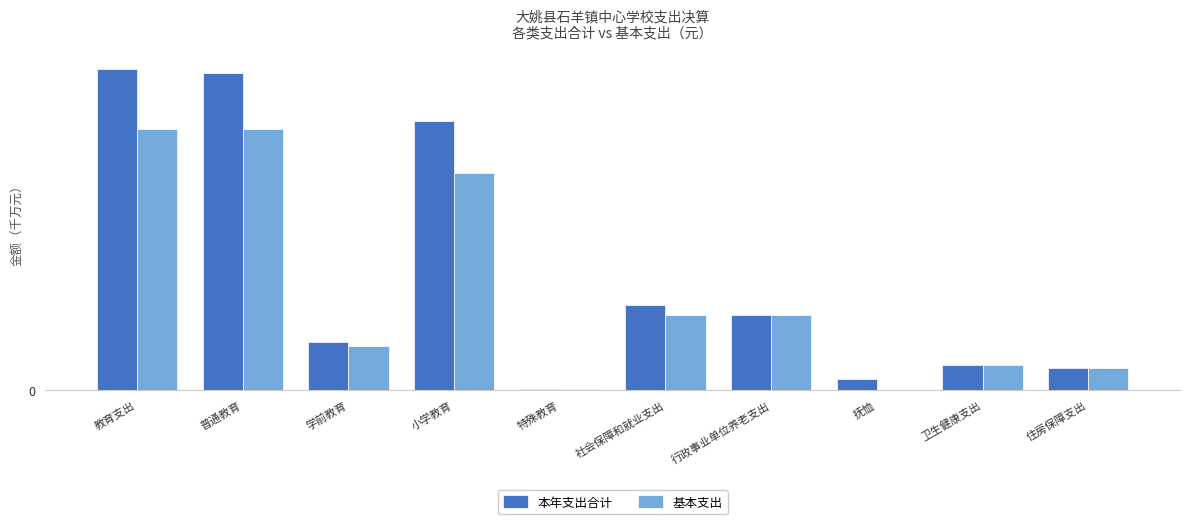

Are the bars horizontal?

No